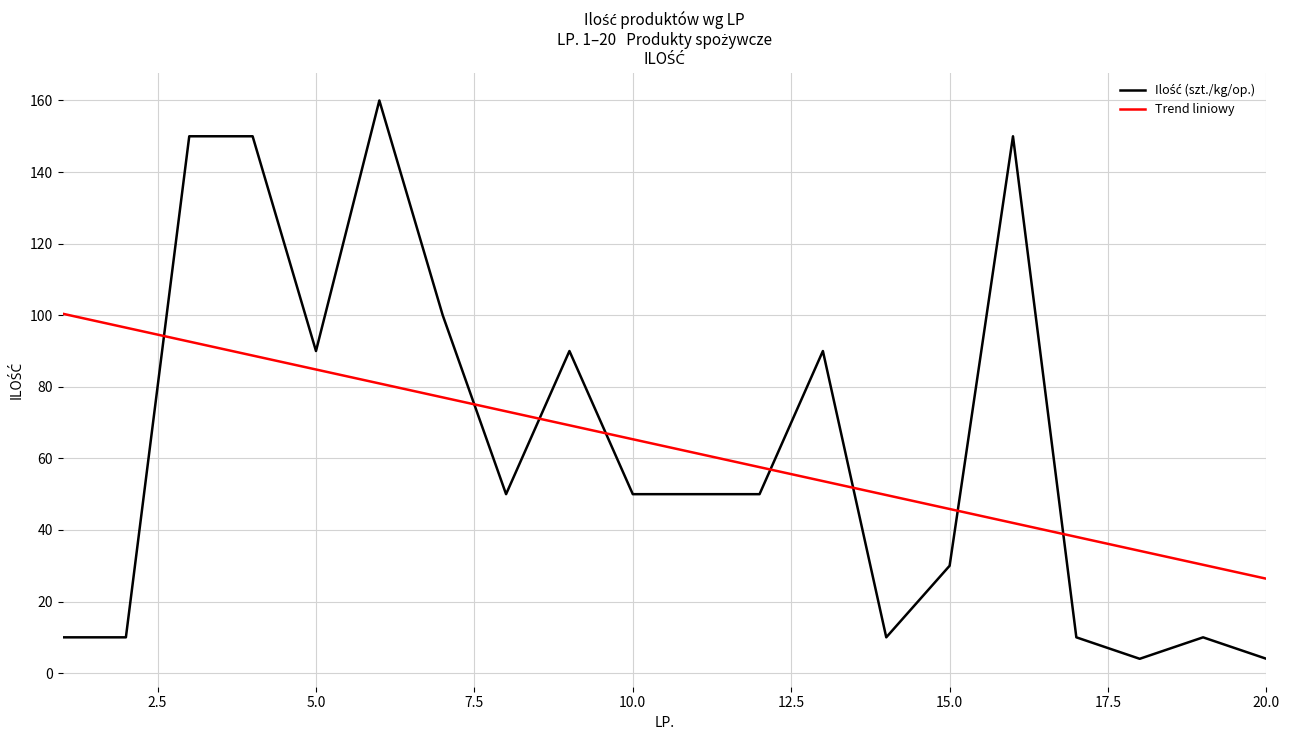

How many series are shown in this chart?

2